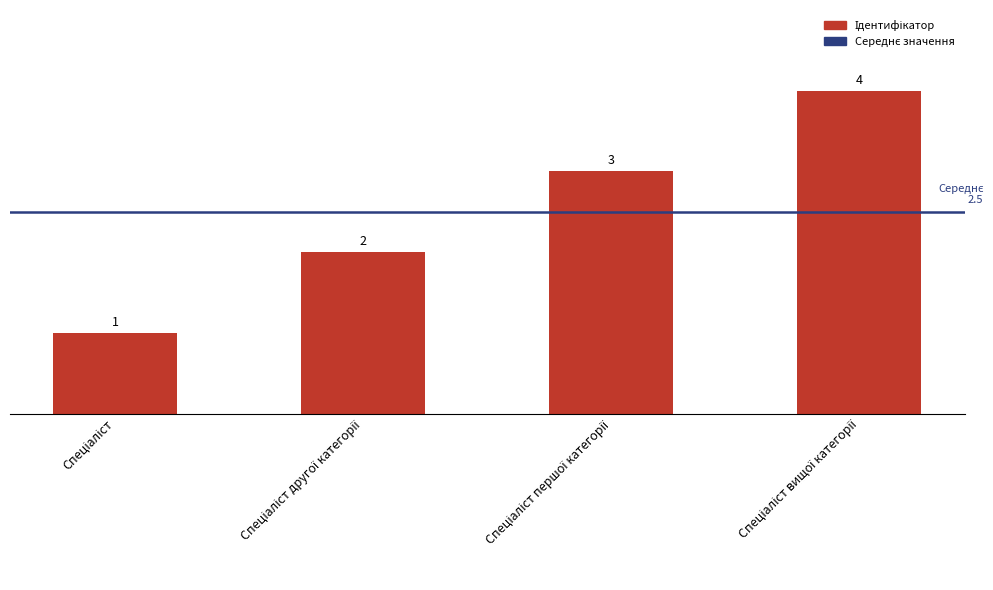

Are the bars horizontal?

No